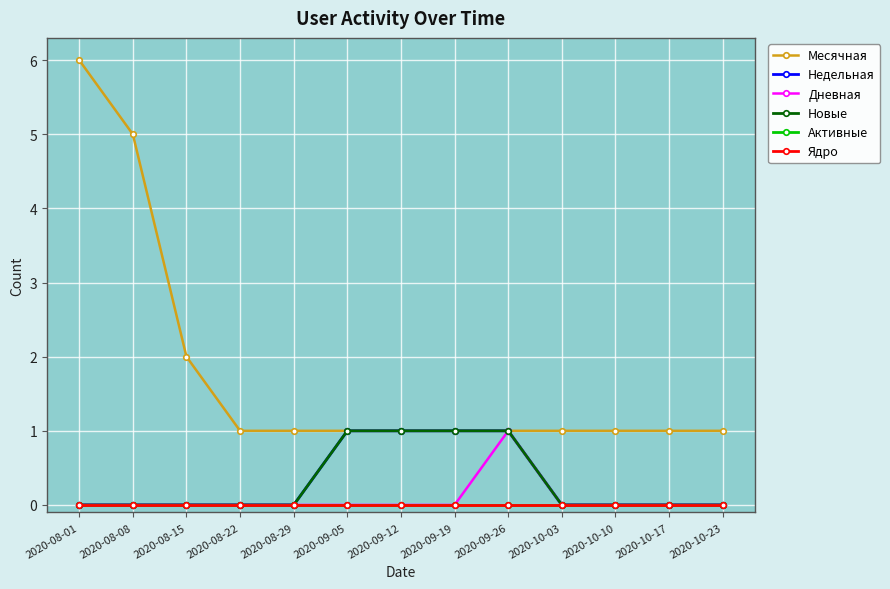

What is the label of the 11th point from the right?

2020-08-15